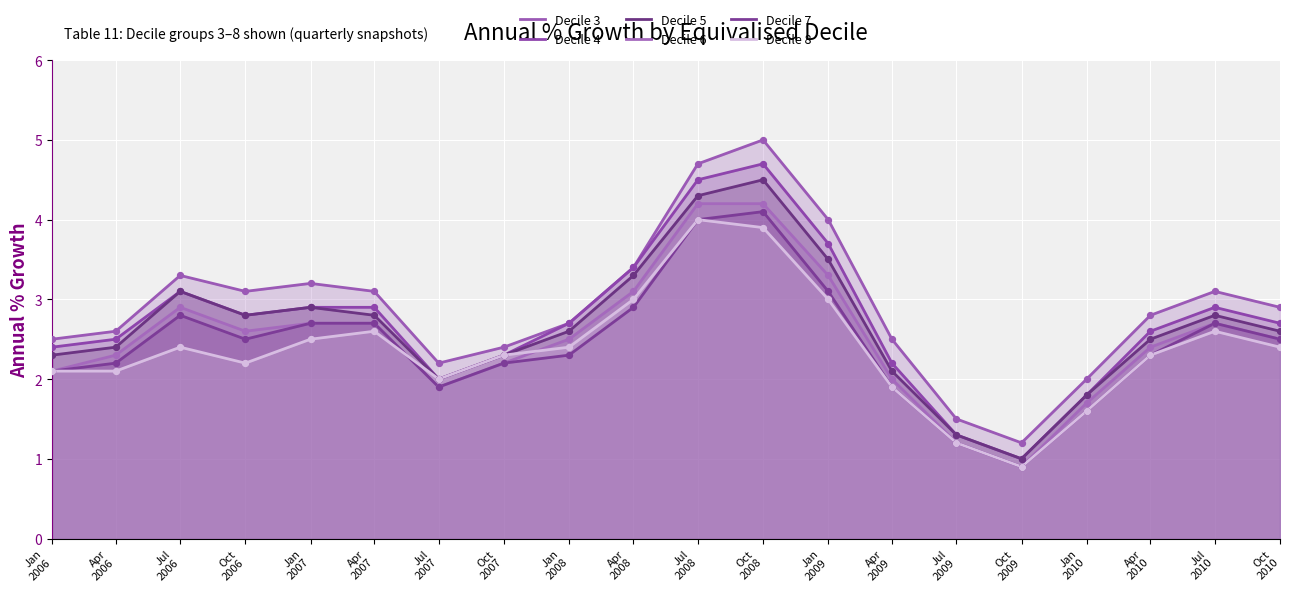

What are all the series names shown in the legend?

Decile 3, Decile 4, Decile 5, Decile 6, Decile 7, Decile 8